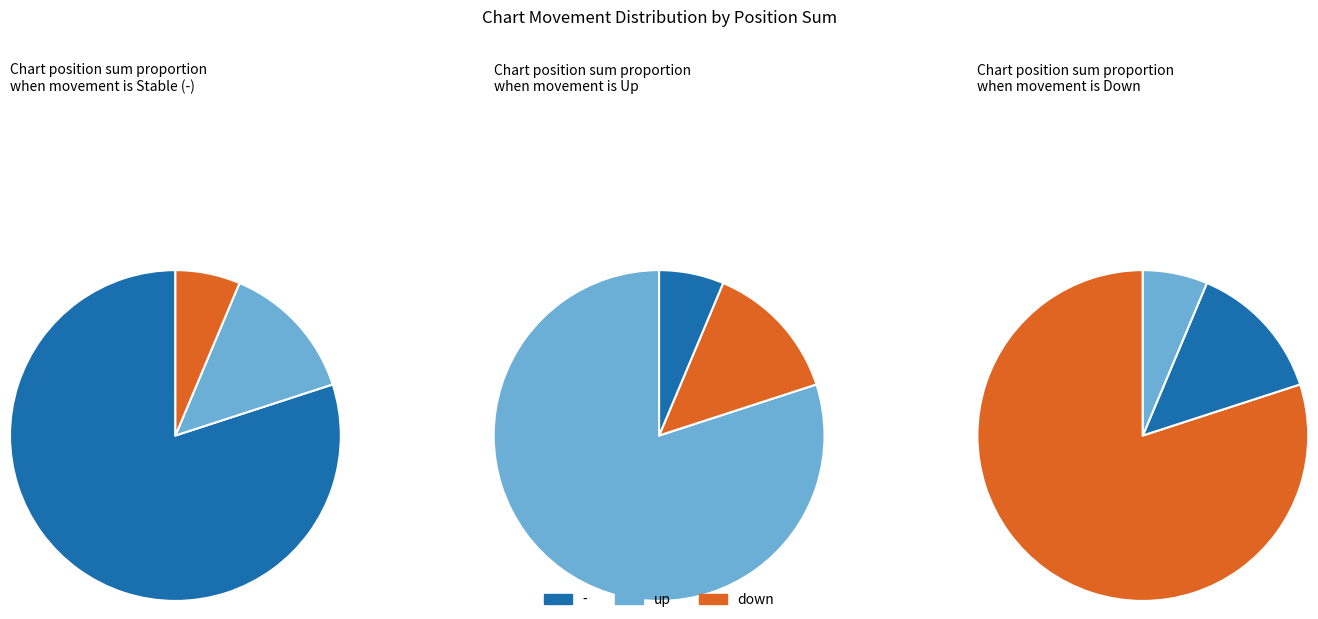

The - slice represents 59% of the pie. True or false?

False